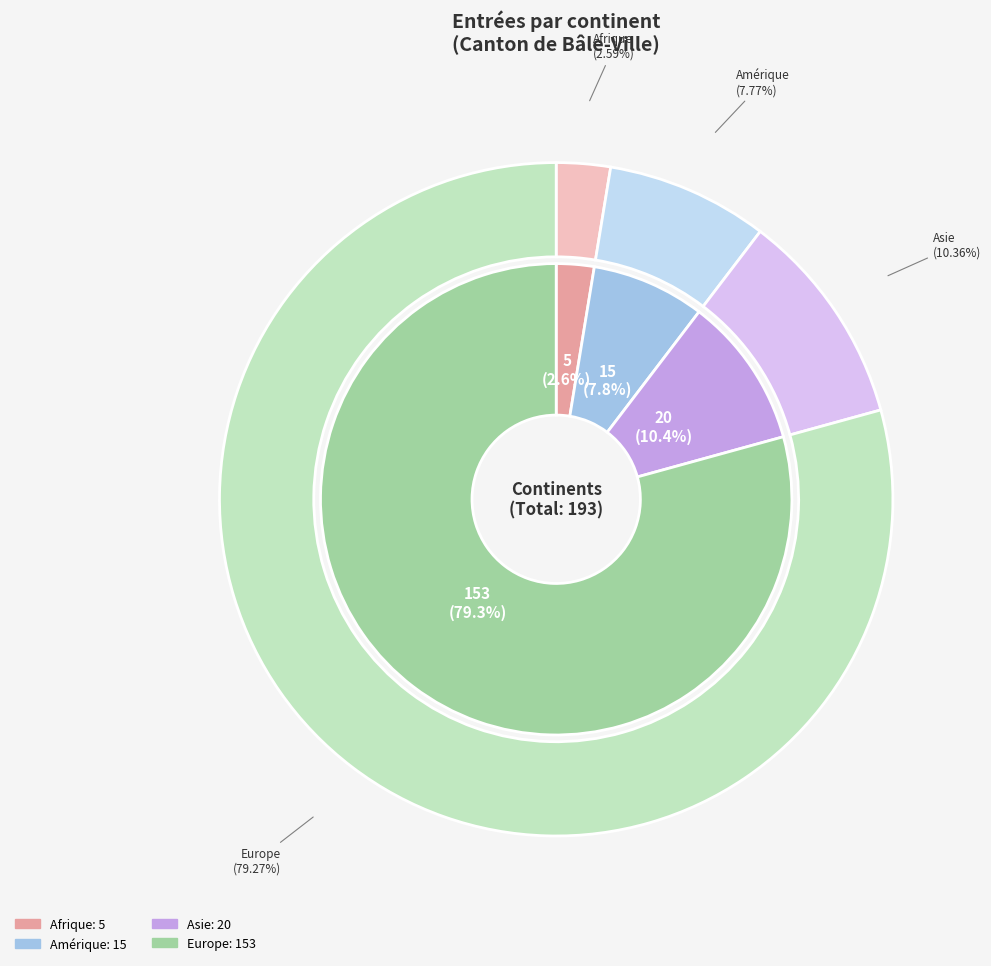

What percentage is the Amérique slice, to the nearest percent?

8%